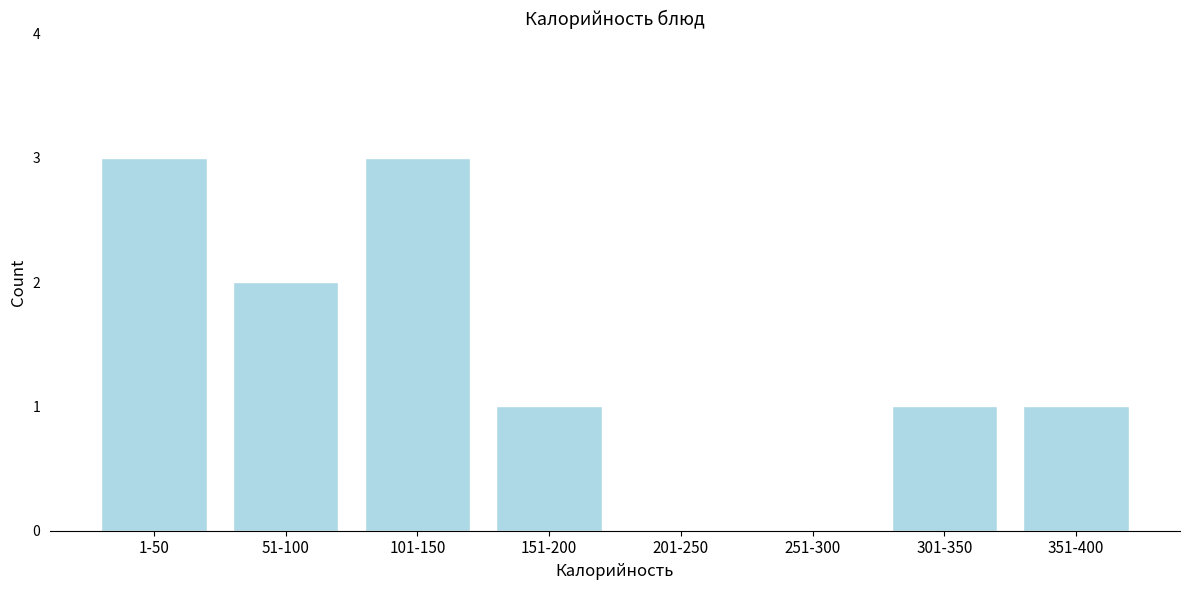

Reading right to left, what are all the values shown in this chart?

351-400=1	301-350=1	251-300=0	201-250=0	151-200=1	101-150=3	51-100=2	1-50=3